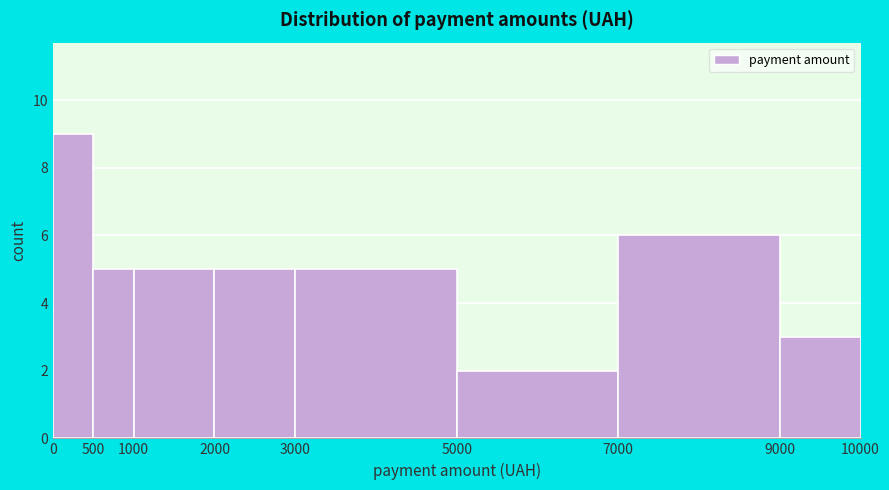

What is the height of the bar covering 9000 to 10000 on the x-axis? The values are not printed on the chart, so give them approximately, as read against the axis.

3